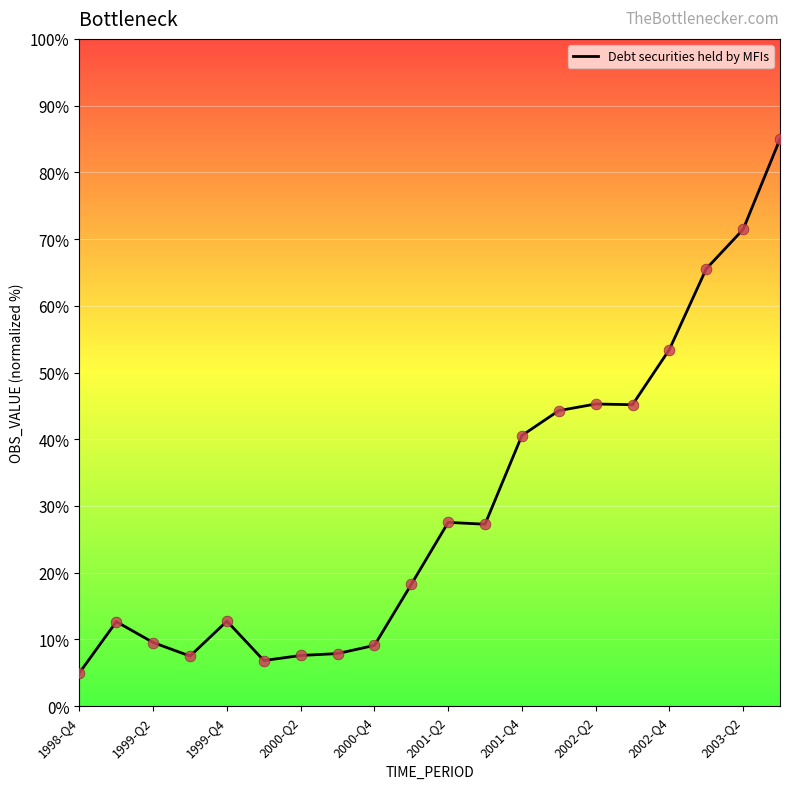

What is the difference between the maximum and minimum values?

80.0